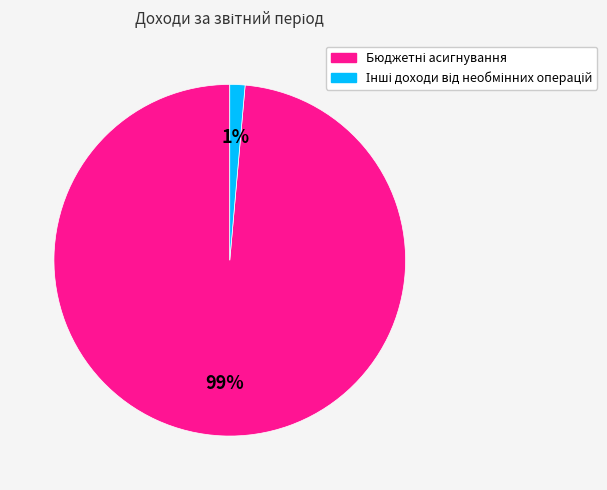

Is there any slice that represents more than half of the pie?

Yes